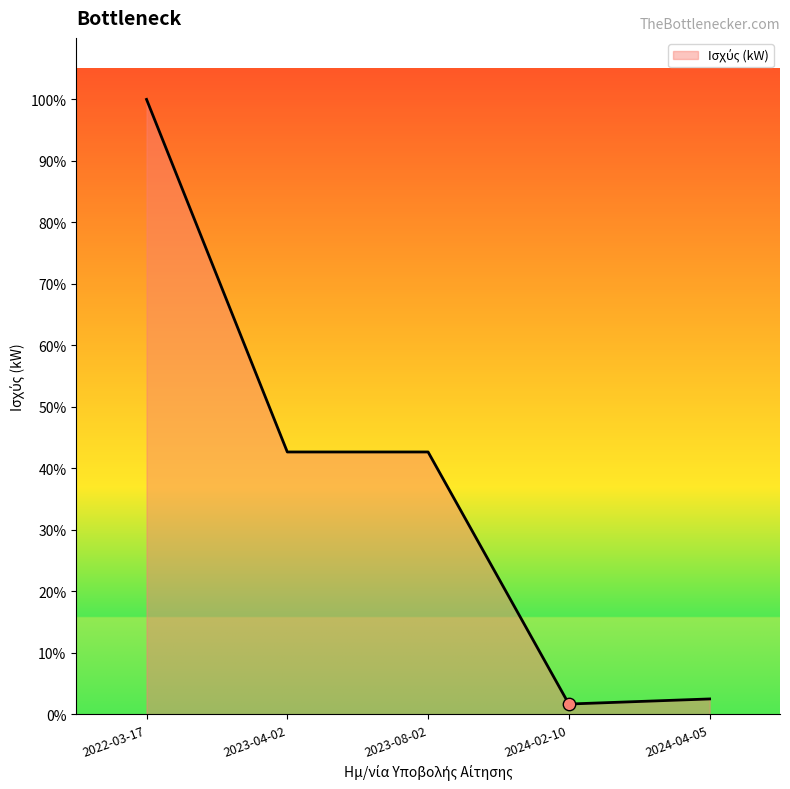

What is the change in value from 2022-03-17 to 2023-04-02?

-1720.0